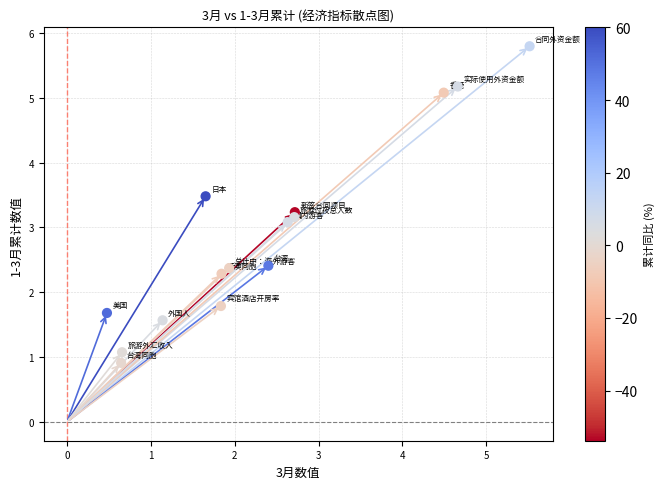

What is the range of Y values (max minus min)?

4.9